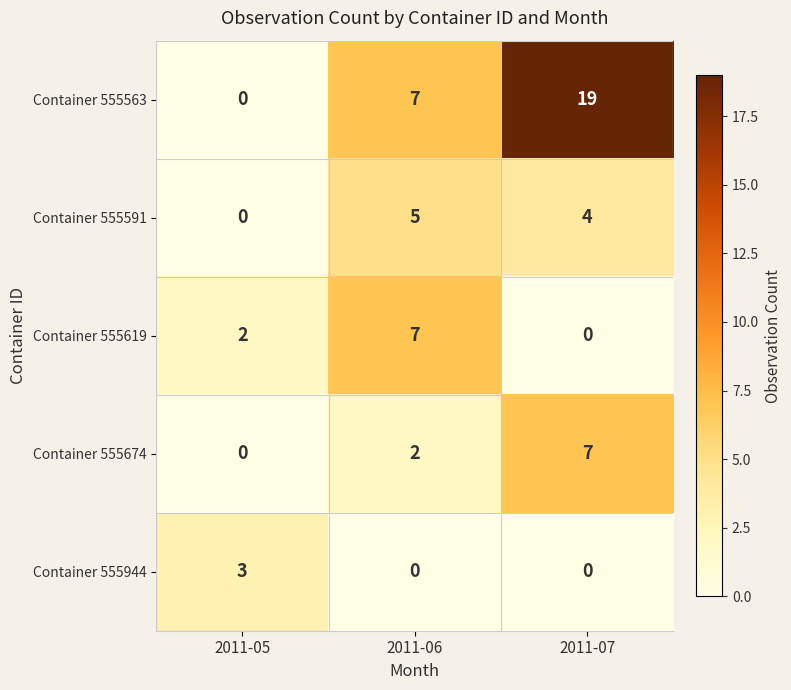

The Container 555619 series shows 12 at 2011-06. True or false?

False